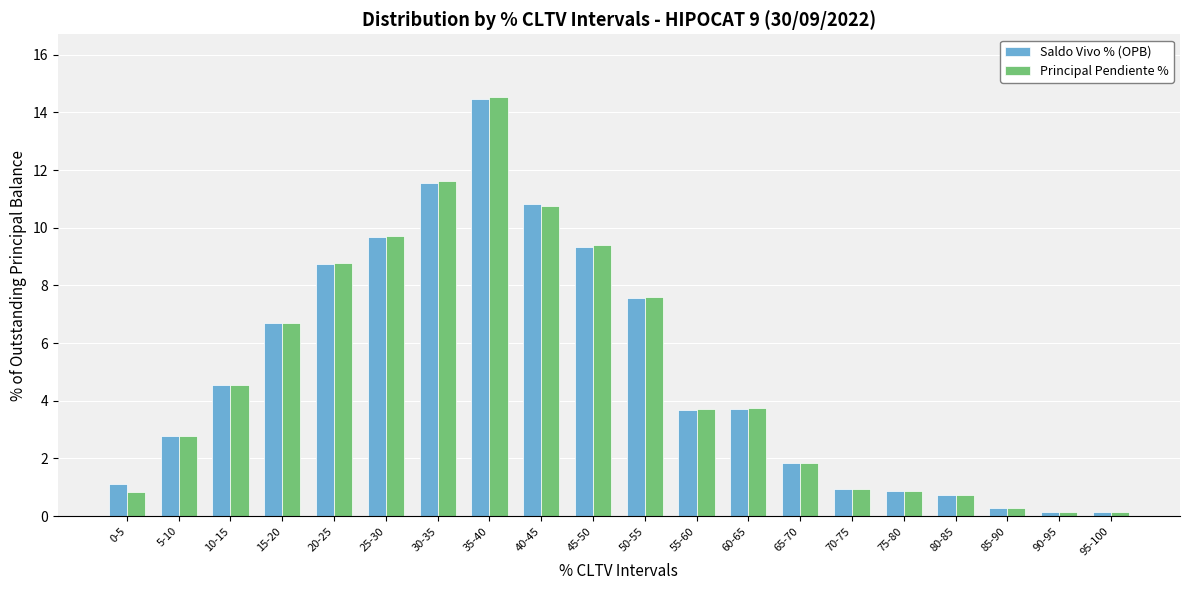

Where does the Saldo Vivo % (OPB) series first go above 3?

10-15